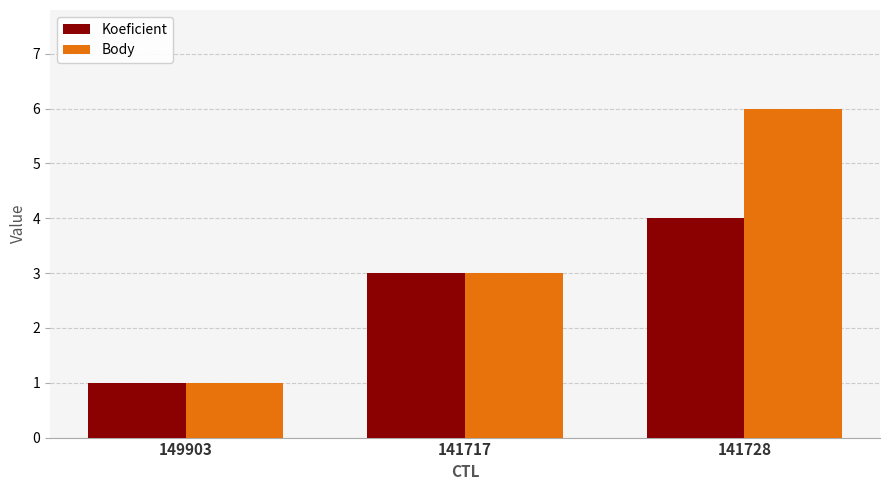

What is the label of the 2nd bar from the right?

141717